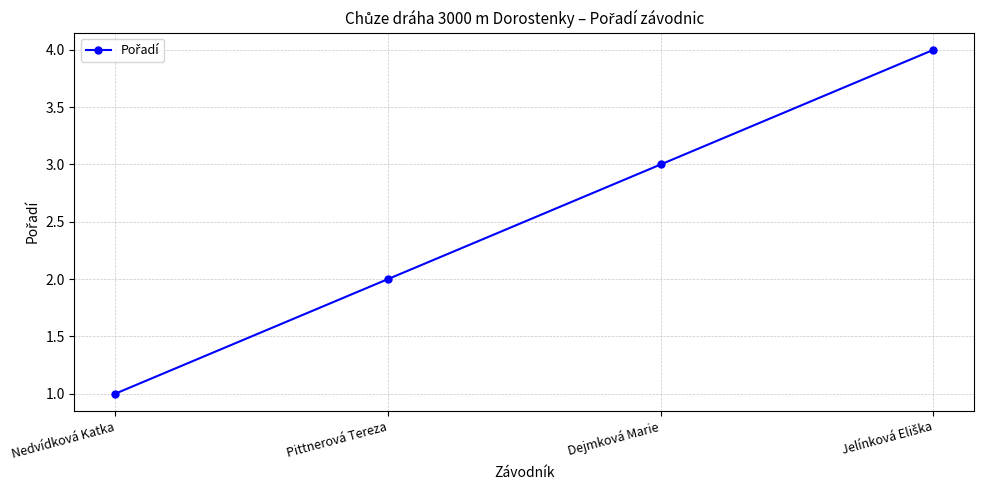

Reading right to left, transcribe all the data shown in this chart.

4	3	2	1